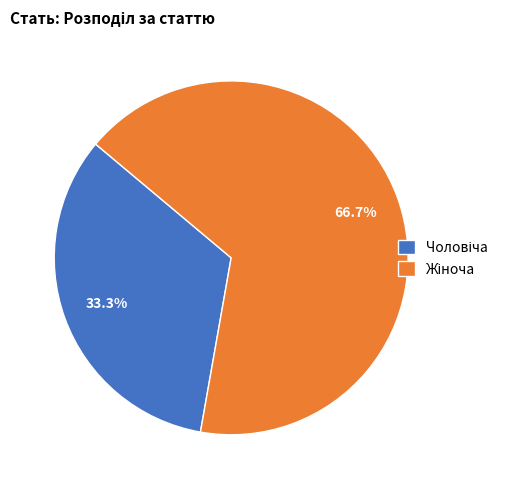

How many slices are in this pie chart?

2